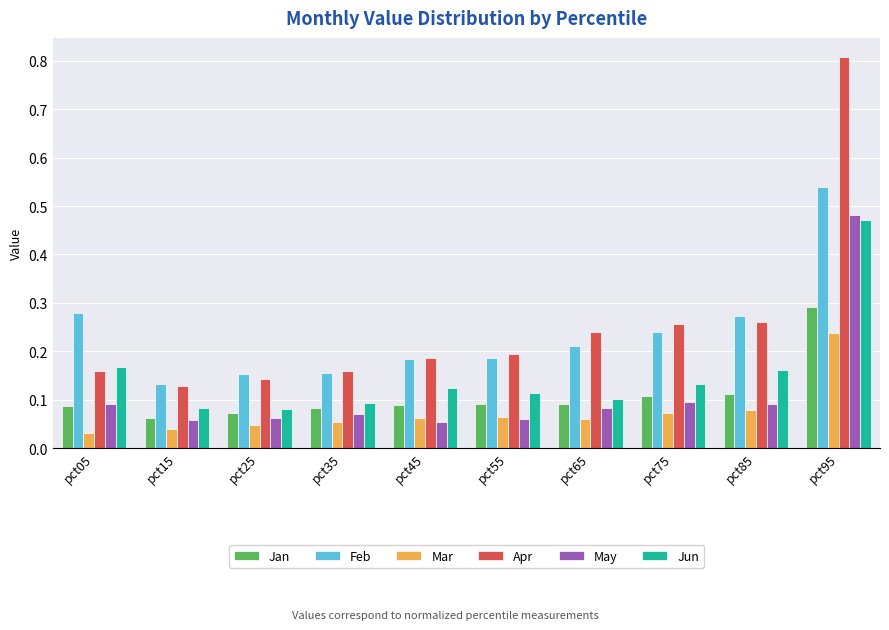

The Jun series shows 0.1 at pct35. True or false?

True